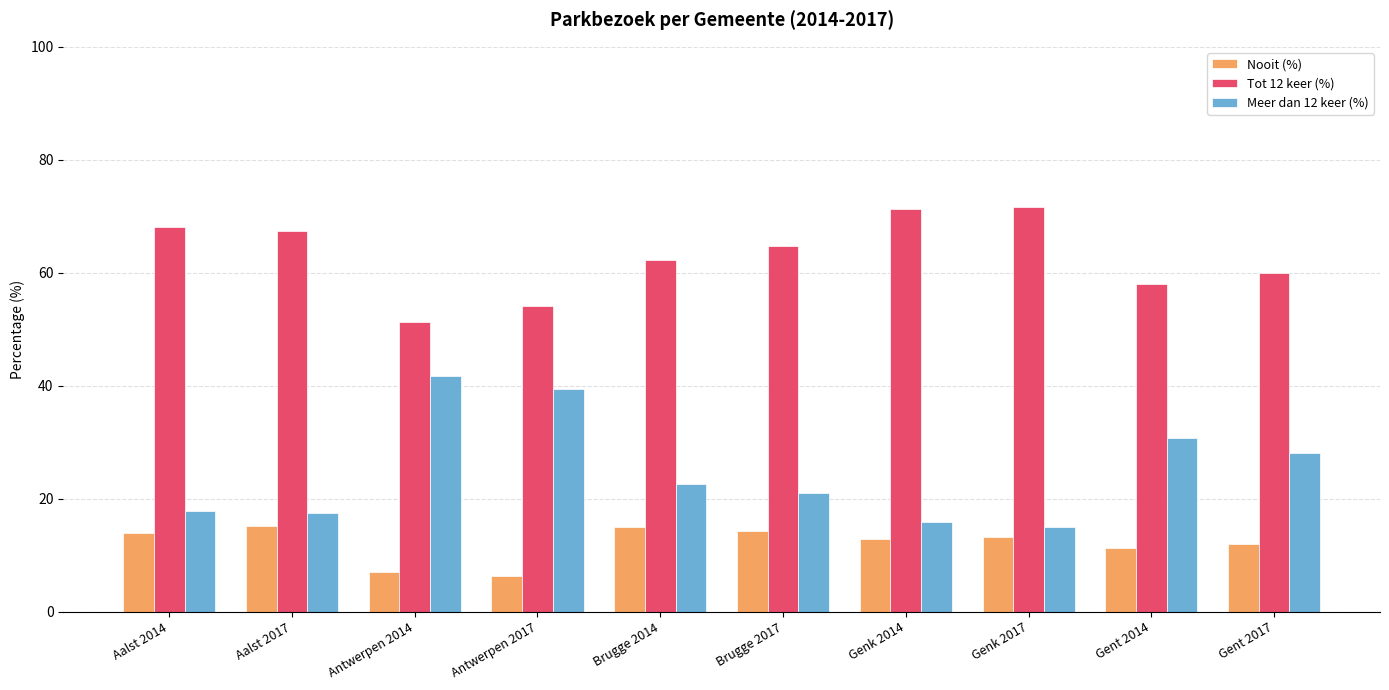

What is the greatest value displayed?

71.7